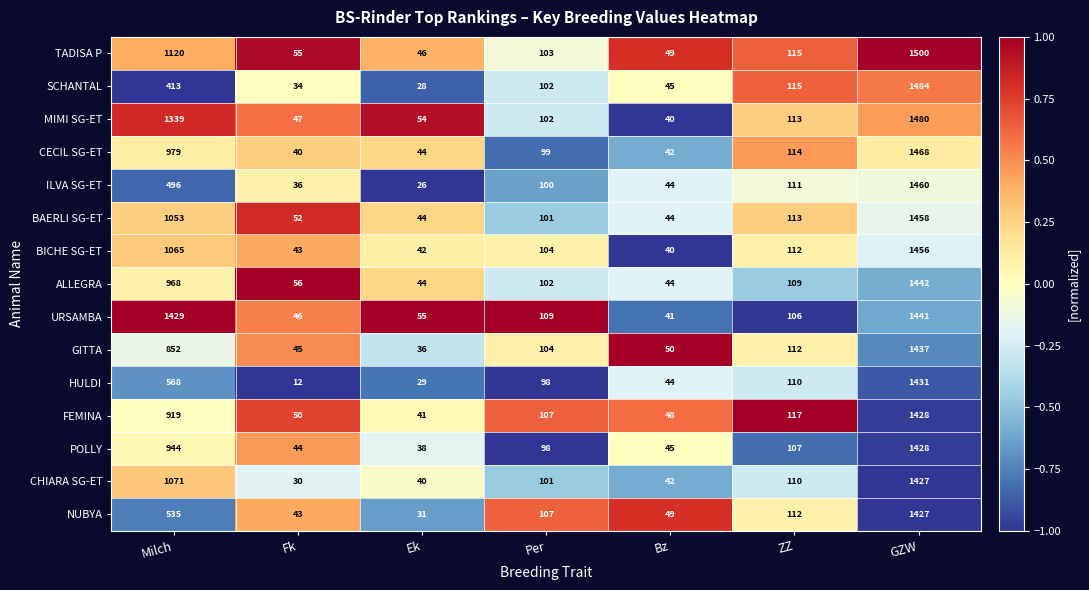

At which label does BICHE SG-ET first exceed 104?

Milch